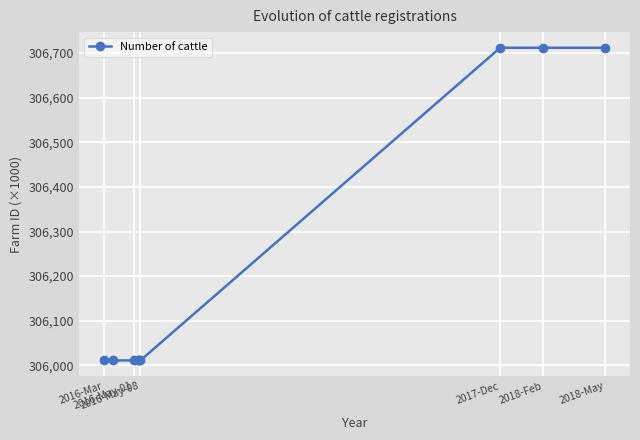

What is the smallest value displayed?

306011